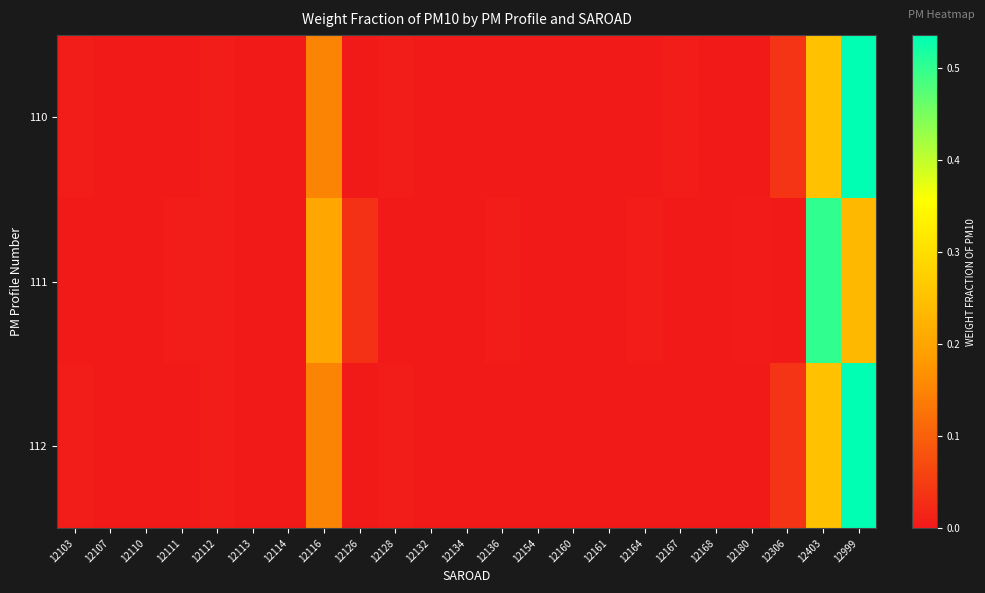

At which category is the sum across all series the highest?

12999